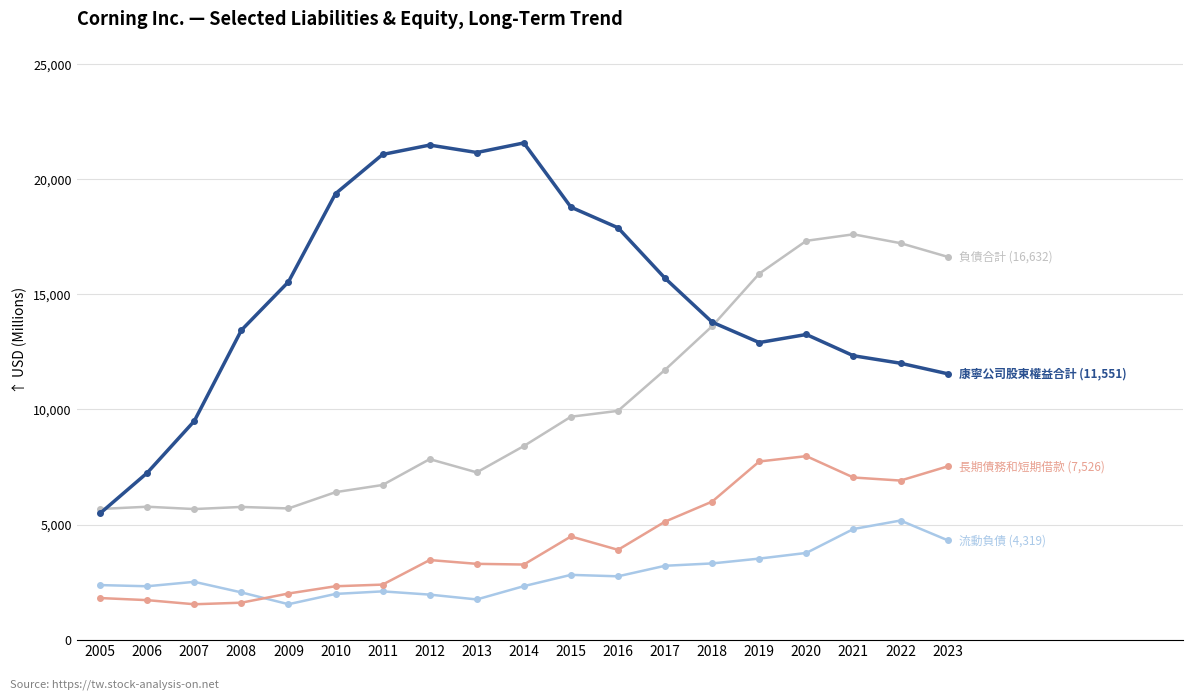

What is the minimum value shown in the chart?

1537